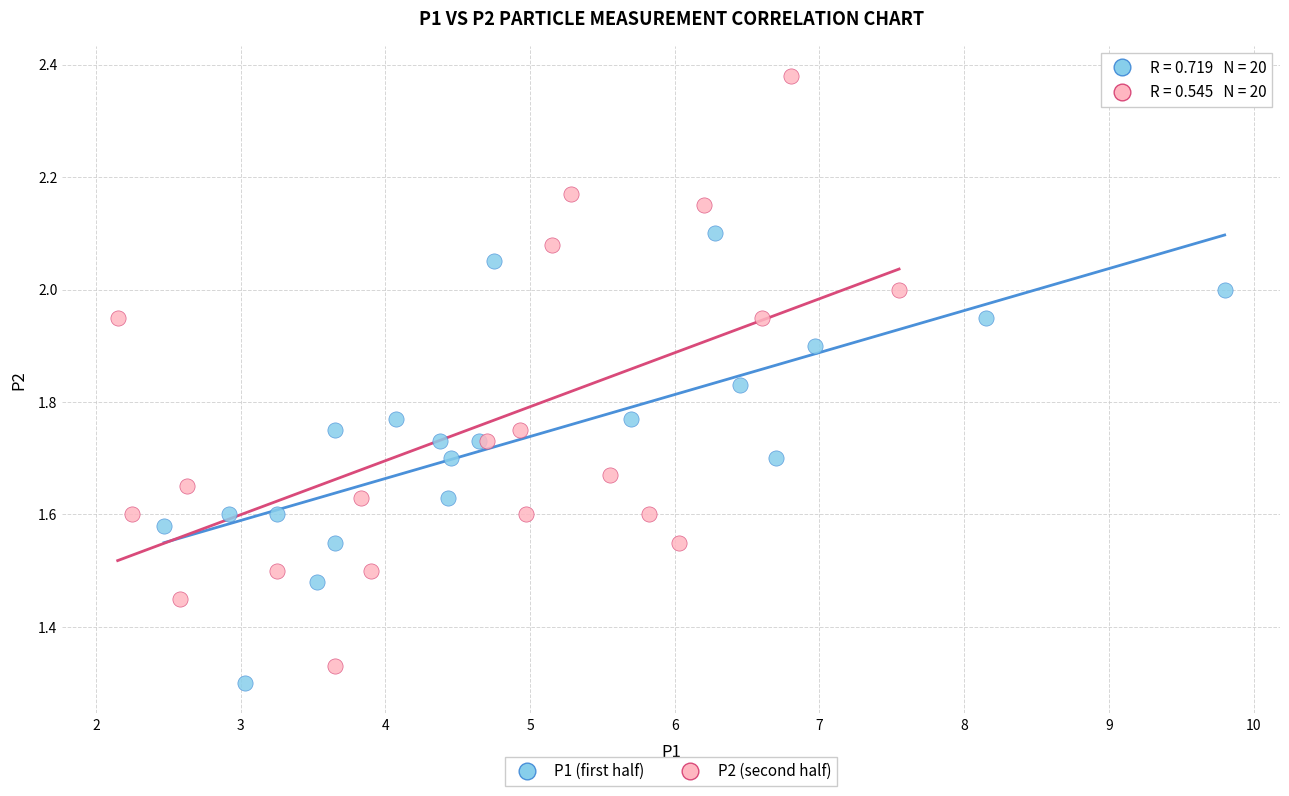

Which series contains the highest Y value?

P2 (second half)